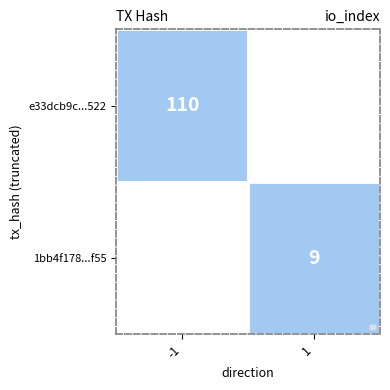

True or false: e33dcb9c...522 has a value of 110 at -1.

True